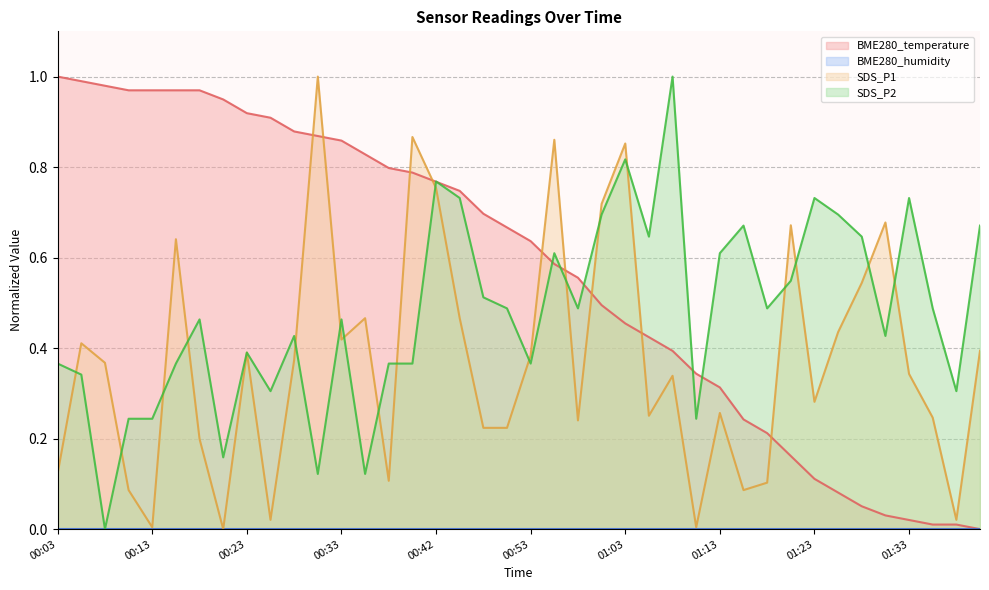

Which series changed the most between 01:18 and 01:21?

SDS_P1